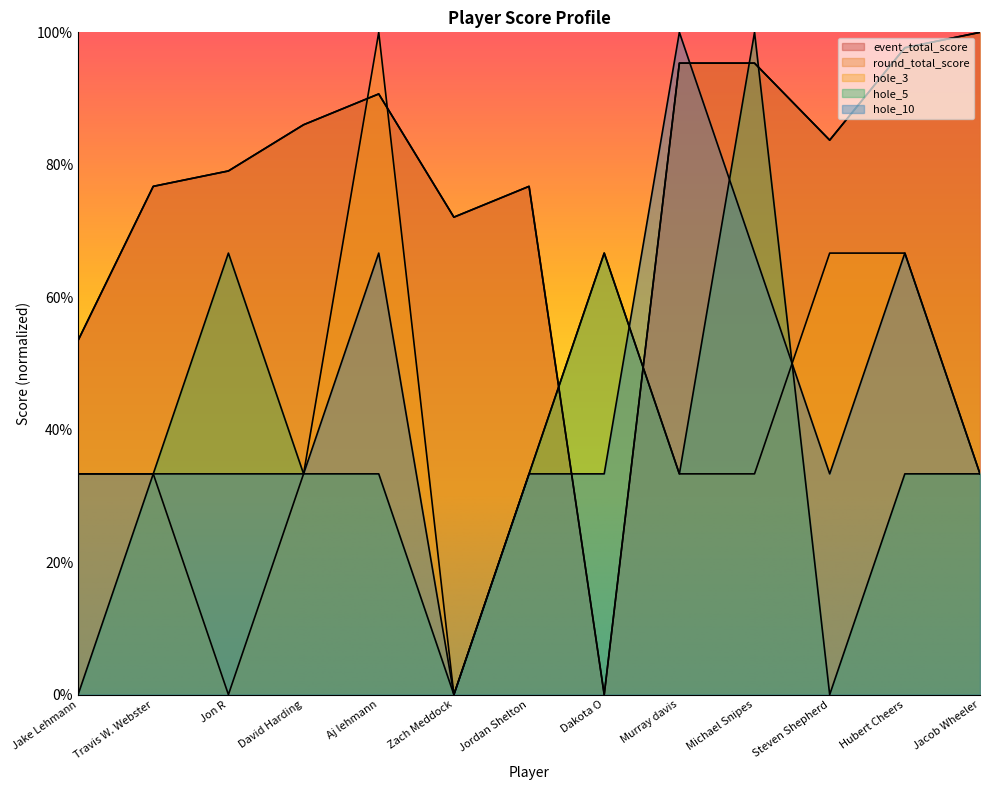

How many series are shown in this chart?

5